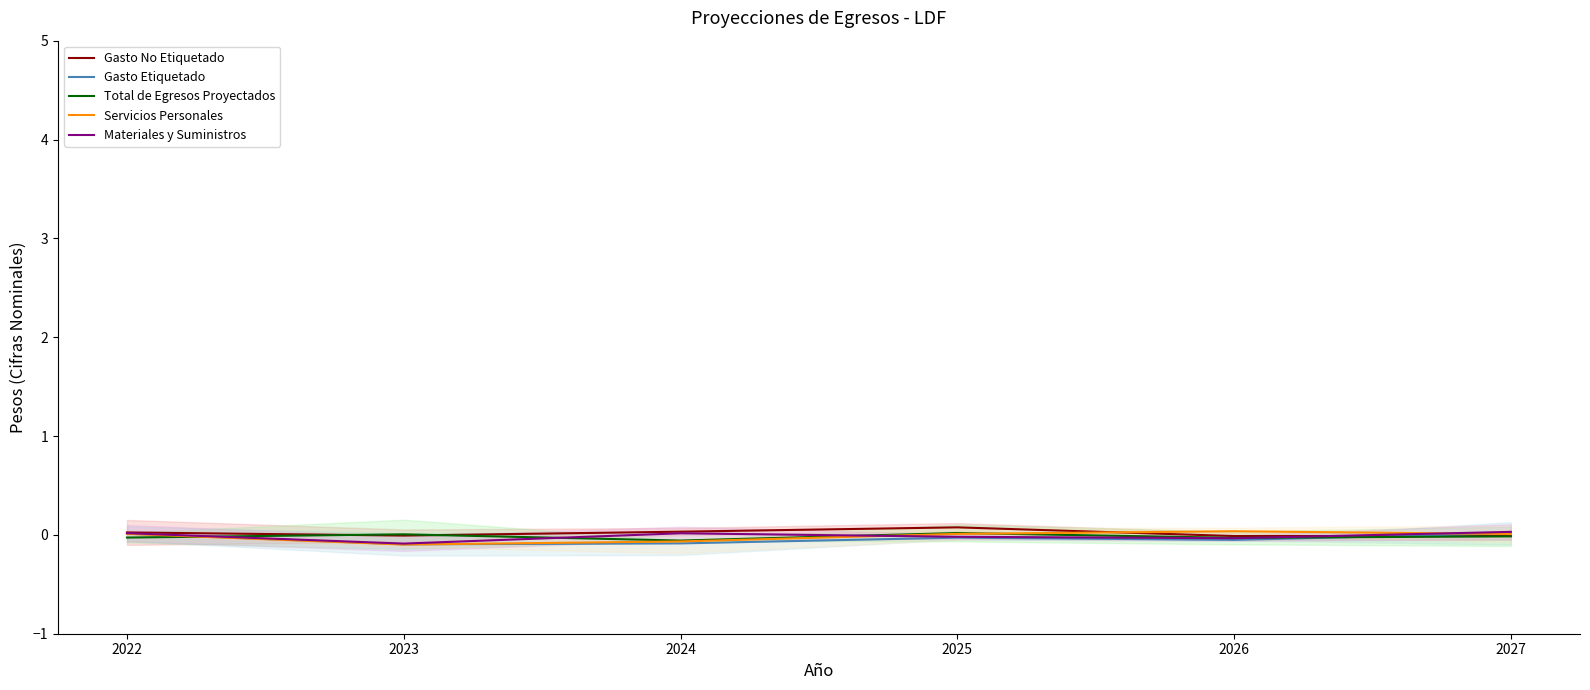

Where is the first local minimum for Gasto No Etiquetado?

2023